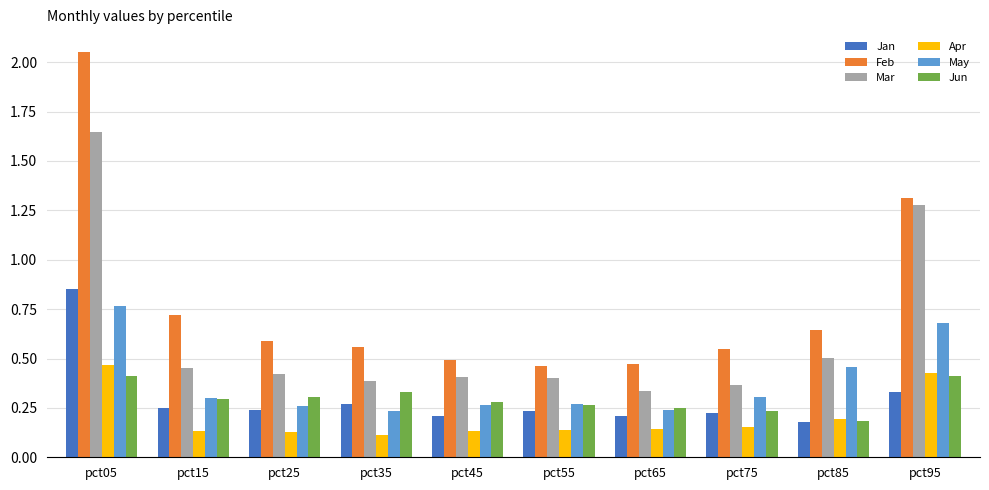

True or false: Apr has a value of 0.4 at pct95.

True